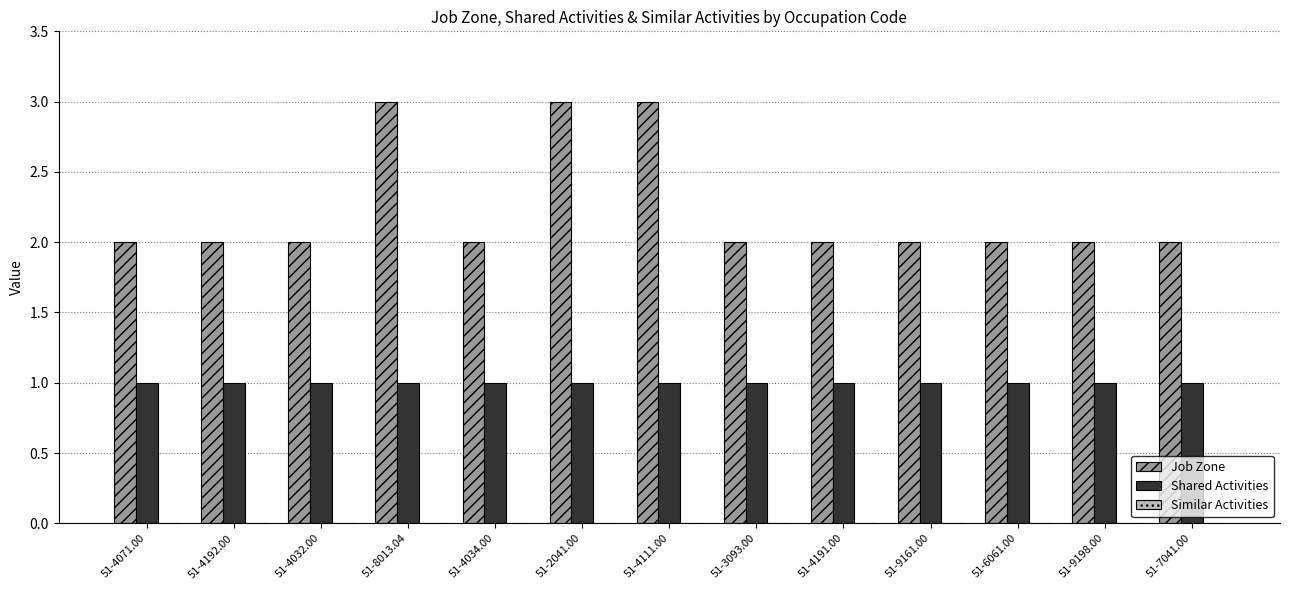

How many bars are there in total?

26